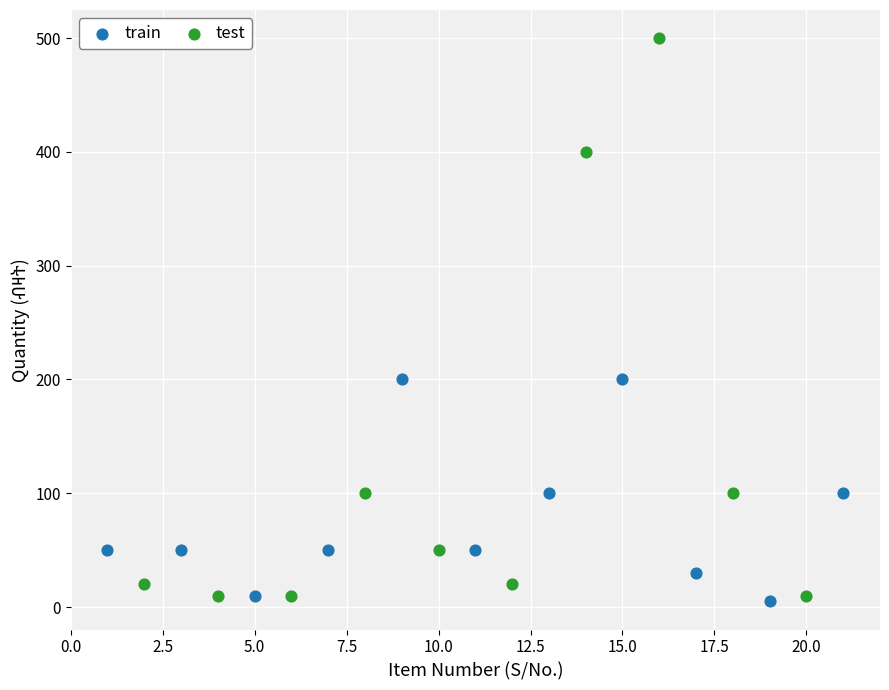

Which series reaches the maximum Y coordinate?

test